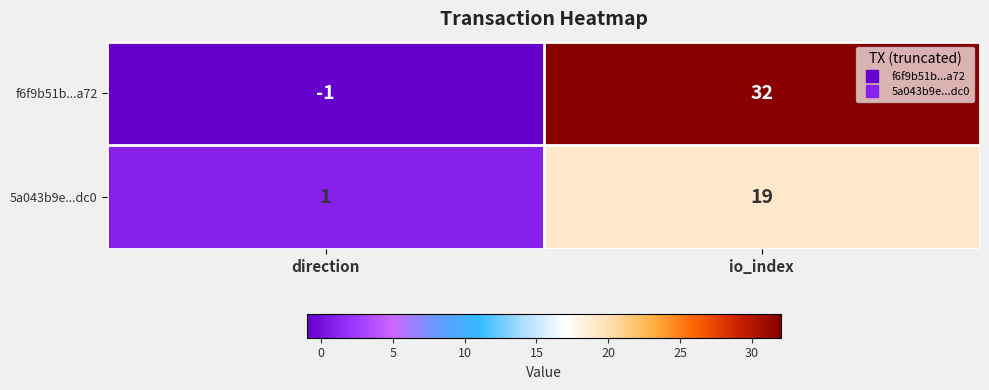

What is the spread (max minus min) of values at io_index?

13